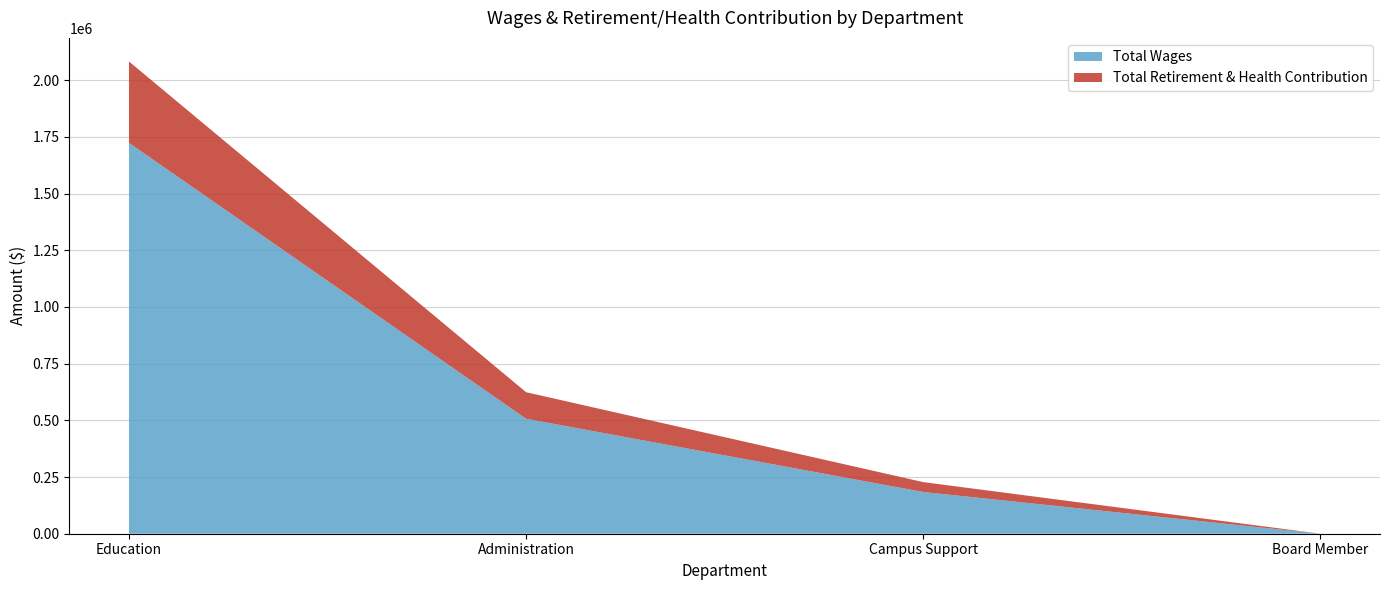

Reading left to right, transcribe all the data shown in this chart.

Total Wages: Education=1723390	Administration=506977	Campus Support=184002	Board Member=0
Total Retirement & Health Contribution: Education=358683	Administration=116937	Campus Support=43508	Board Member=0